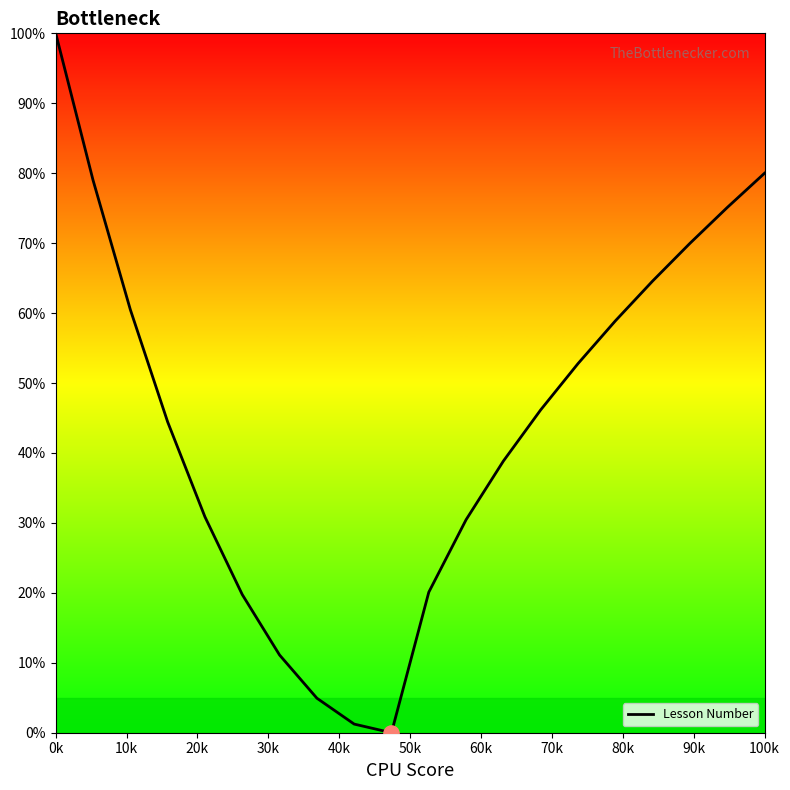

What is the difference between the maximum and minimum values?

100.0